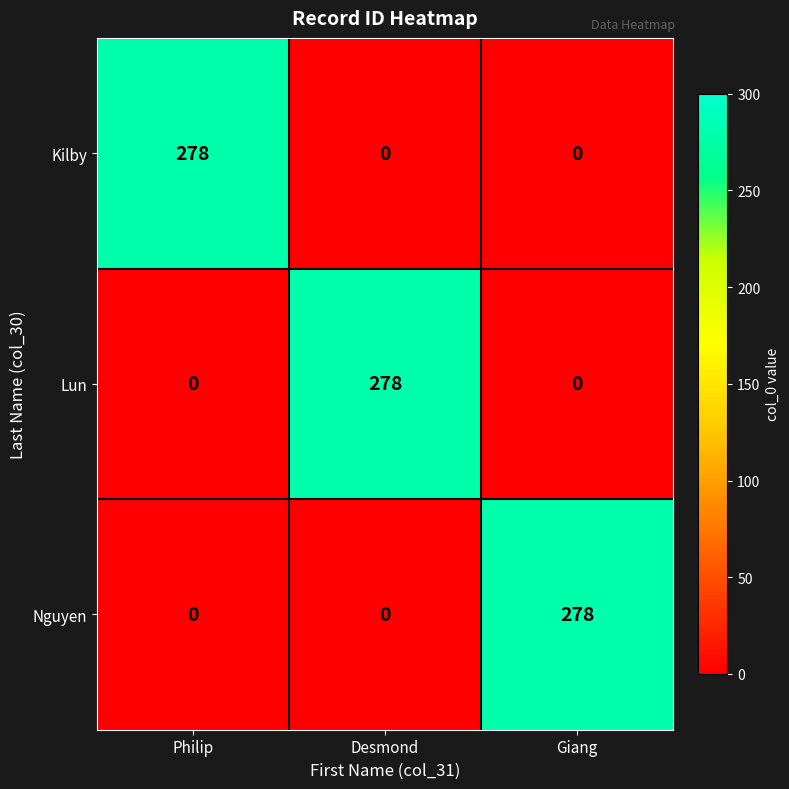

The value of Lun at Giang is -175. True or false?

False